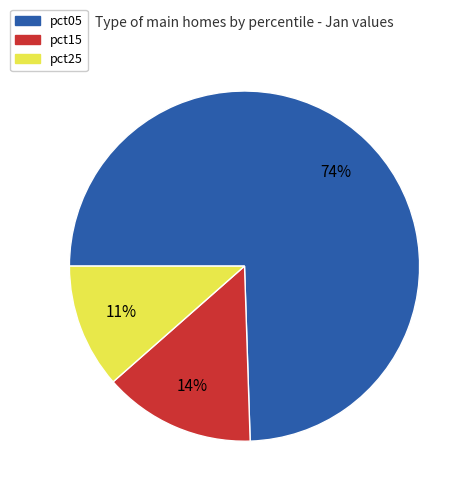

Is there any slice that represents more than half of the pie?

Yes